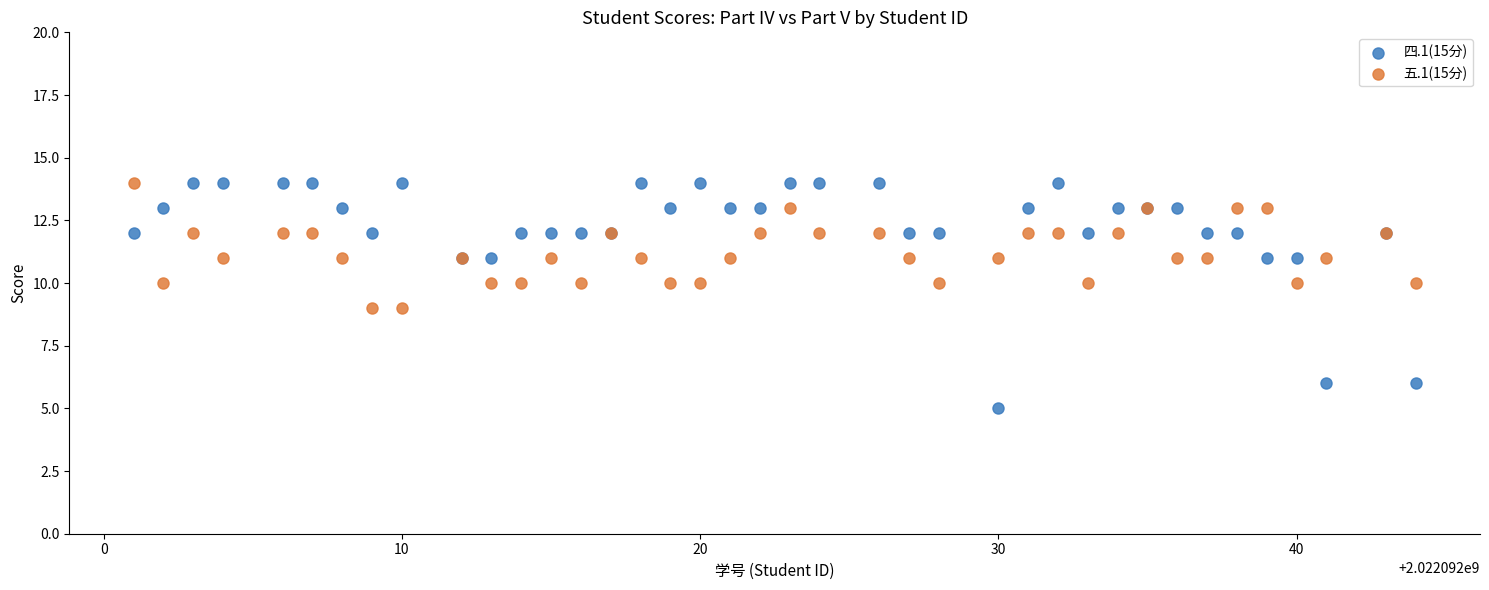

Which series reaches the minimum Y coordinate?

四.1(15分)